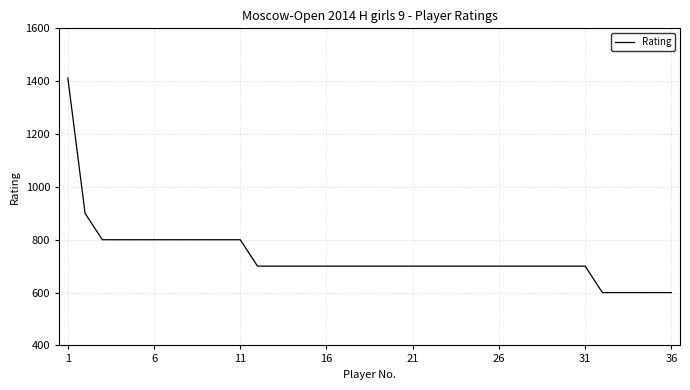

What is the maximum value shown in the chart?

1412